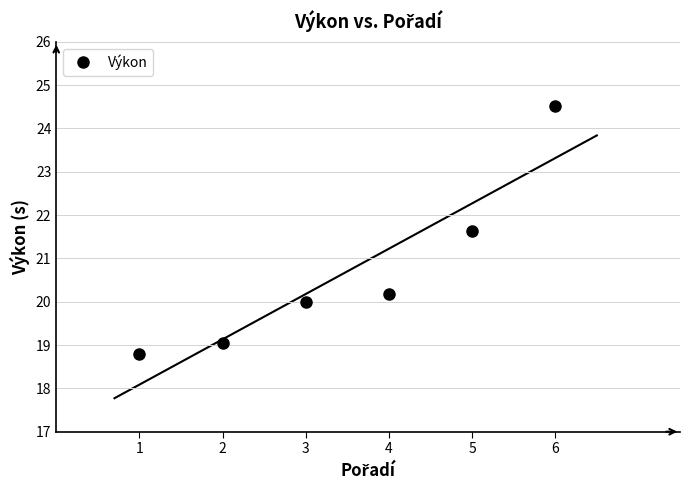

Reading left to right, extract all data points from this chart.

18.8	19.1	20.0	20.2	21.6	24.5